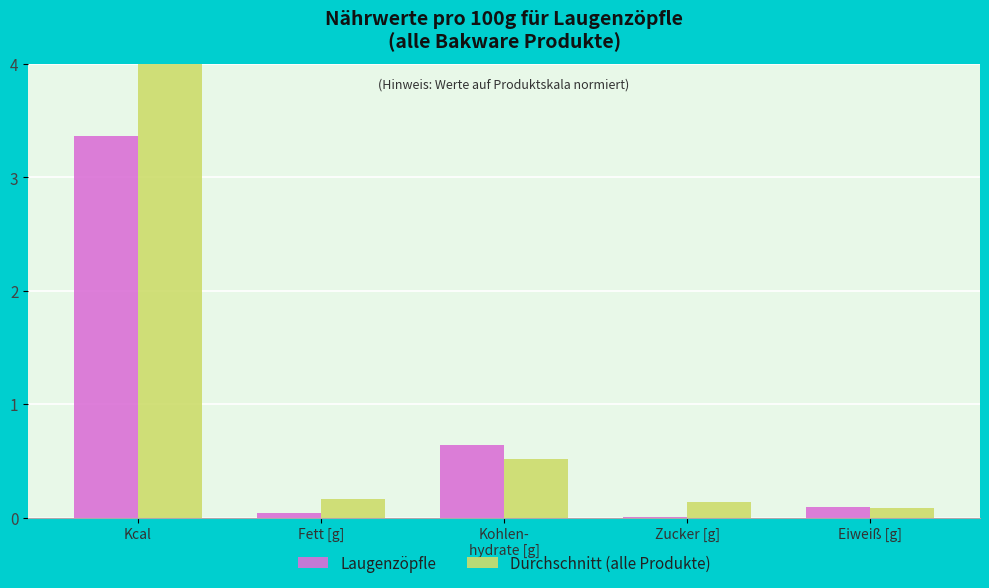

Is the value of Durchschnitt (alle Produkte) at Fett [g] greater than the value of Laugenzöpfle at Fett [g]?

Yes